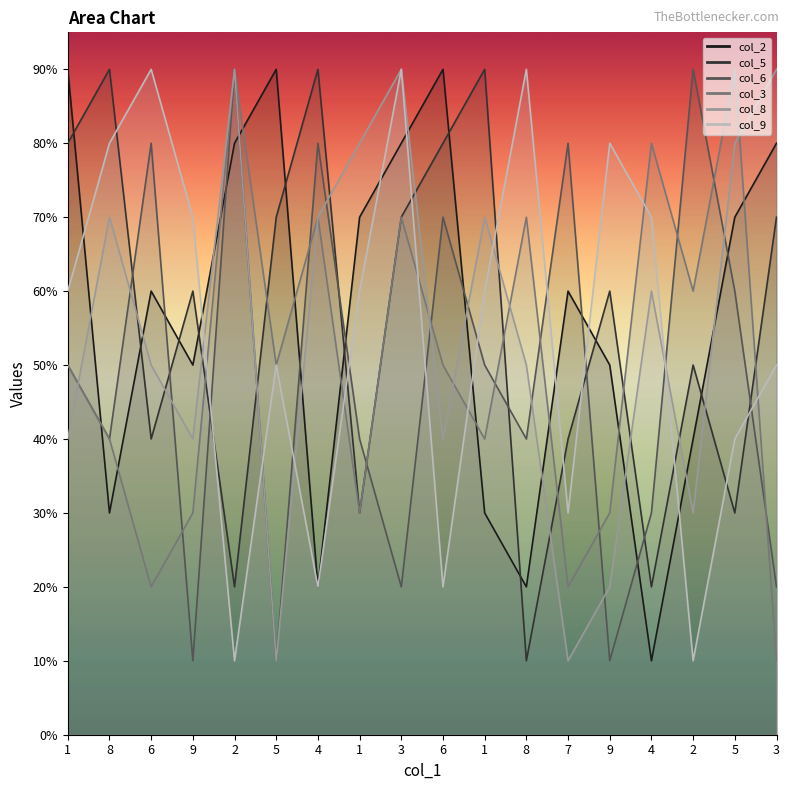

What are all the series names shown in the legend?

col_2, col_5, col_6, col_3, col_8, col_9